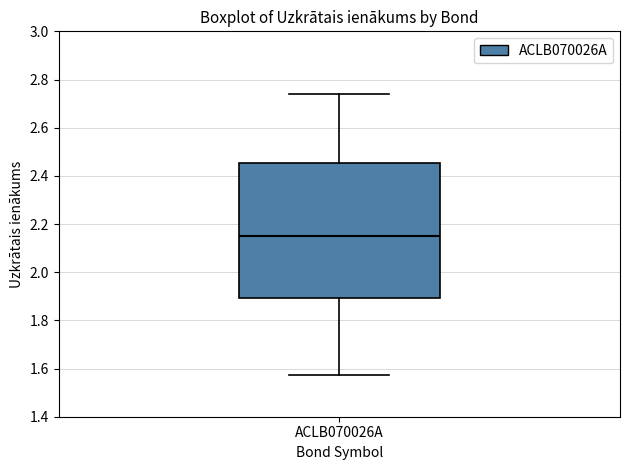

Transcribe this box plot: give where the median line is, the range the box spans, and where the two whiskers end, as read against the y-axis. The values are not printed on the chart, so give them approximately, as read against the axis.

median 2.14, box 1.90 to 2.46, whiskers 1.58 to 2.74